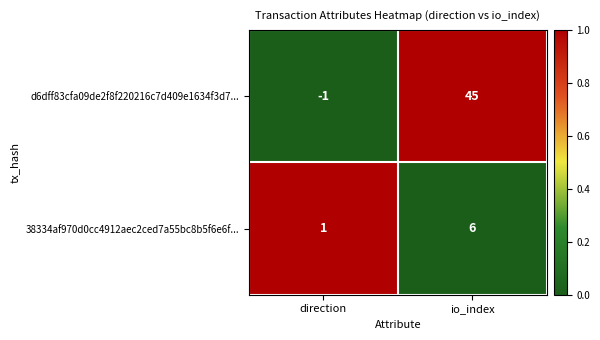

What is the average value of the 38334af970d0cc4912aec2ced7a55bc8b5f6e6f... series?

4